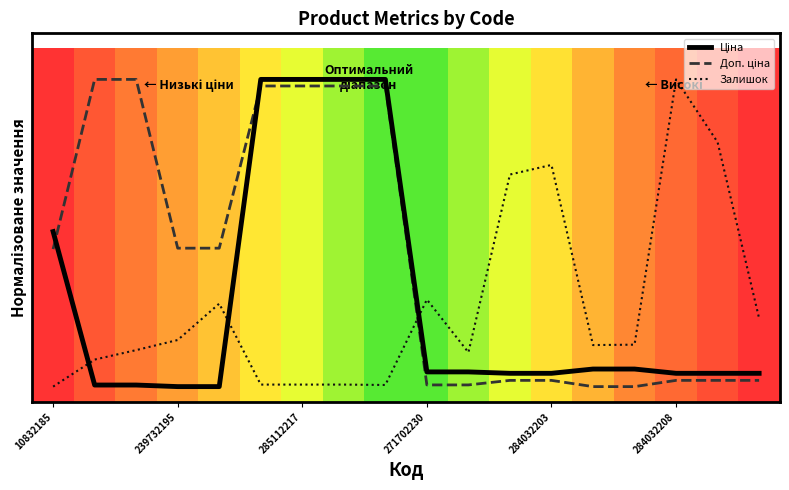

At how many categories does at least one series exceed 0?

18